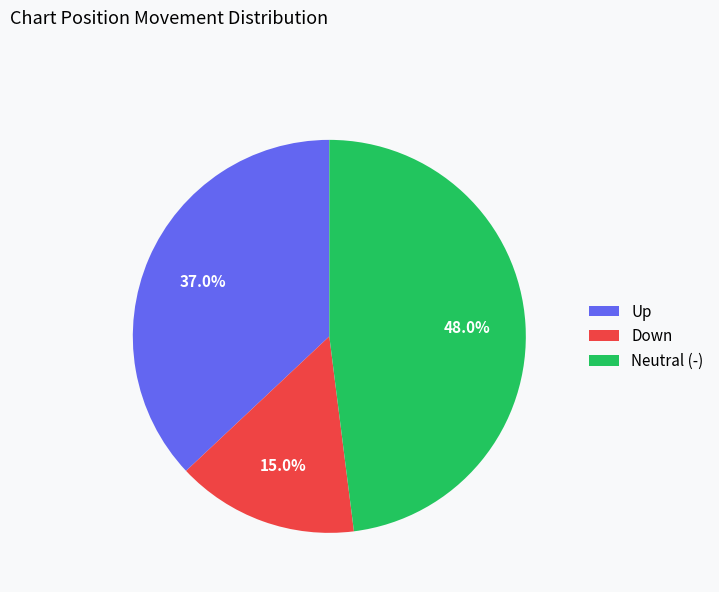

Count the number of slices in the pie.

3